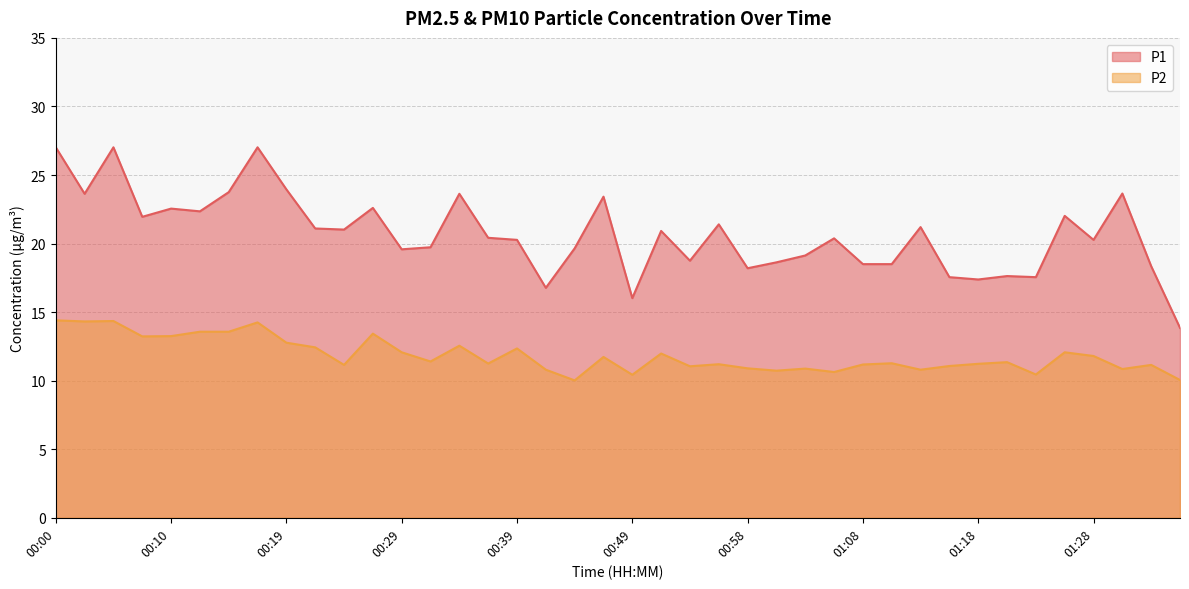

Is it true that P2 equals 17.8 at 01:35?

False